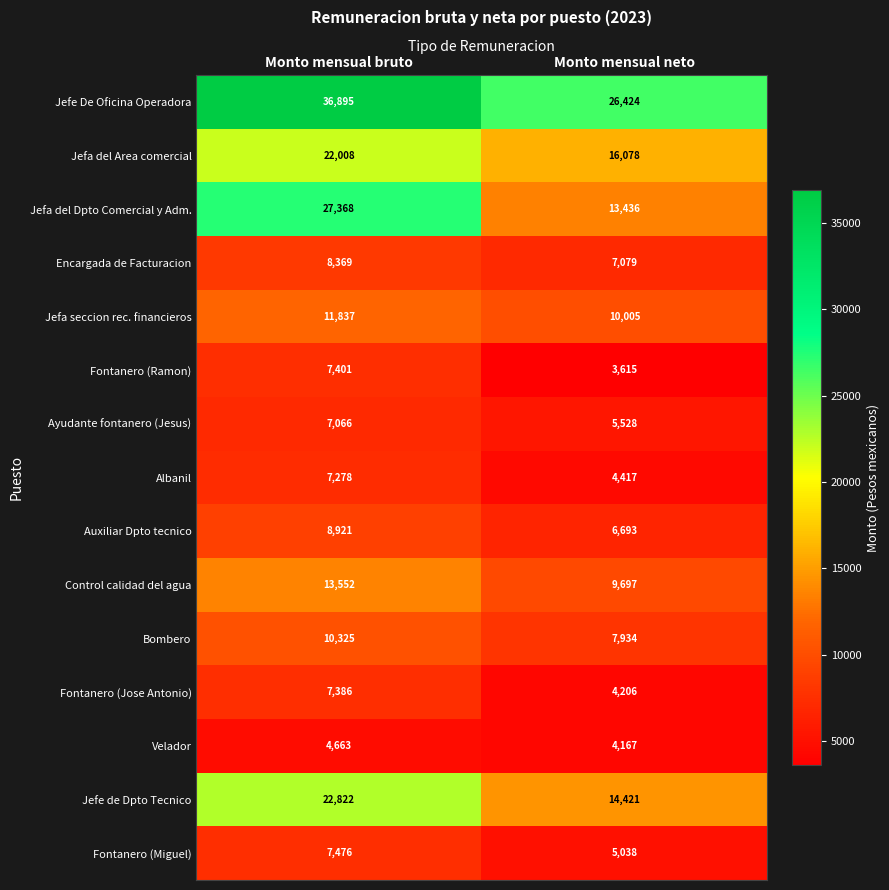

Reading left to right, transcribe all the data shown in this chart.

Jefe De Oficina Operadora: 36895	26424
Jefa del Area comercial: 22008	16078
Jefa del Dpto Comercial y Adm.: 27368	13436
Encargada de Facturacion: 8369	7079
Jefa seccion rec. financieros: 11837	10005
Fontanero (Ramon): 7401	3615
Ayudante fontanero (Jesus): 7066	5528
Albanil: 7278	4417
Auxiliar Dpto tecnico: 8921	6693
Control calidad del agua: 13552	9697
Bombero: 10325	7934
Fontanero (Jose Antonio): 7386	4206
Velador: 4663	4167
Jefe de Dpto Tecnico: 22822	14421
Fontanero (Miguel): 7476	5038